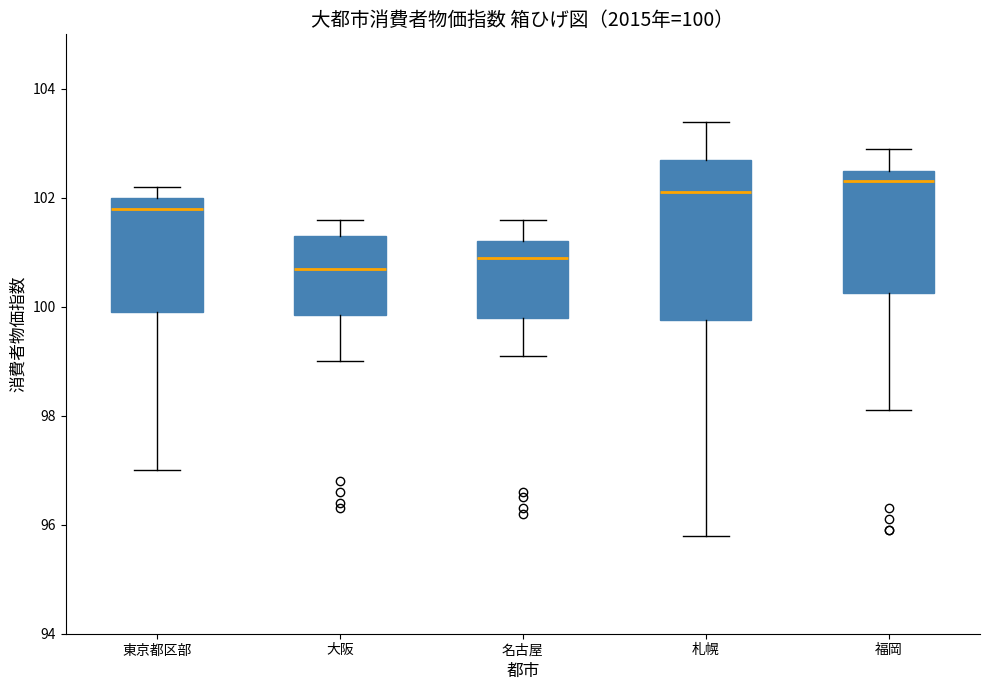

Which box's median line is the highest?

福岡